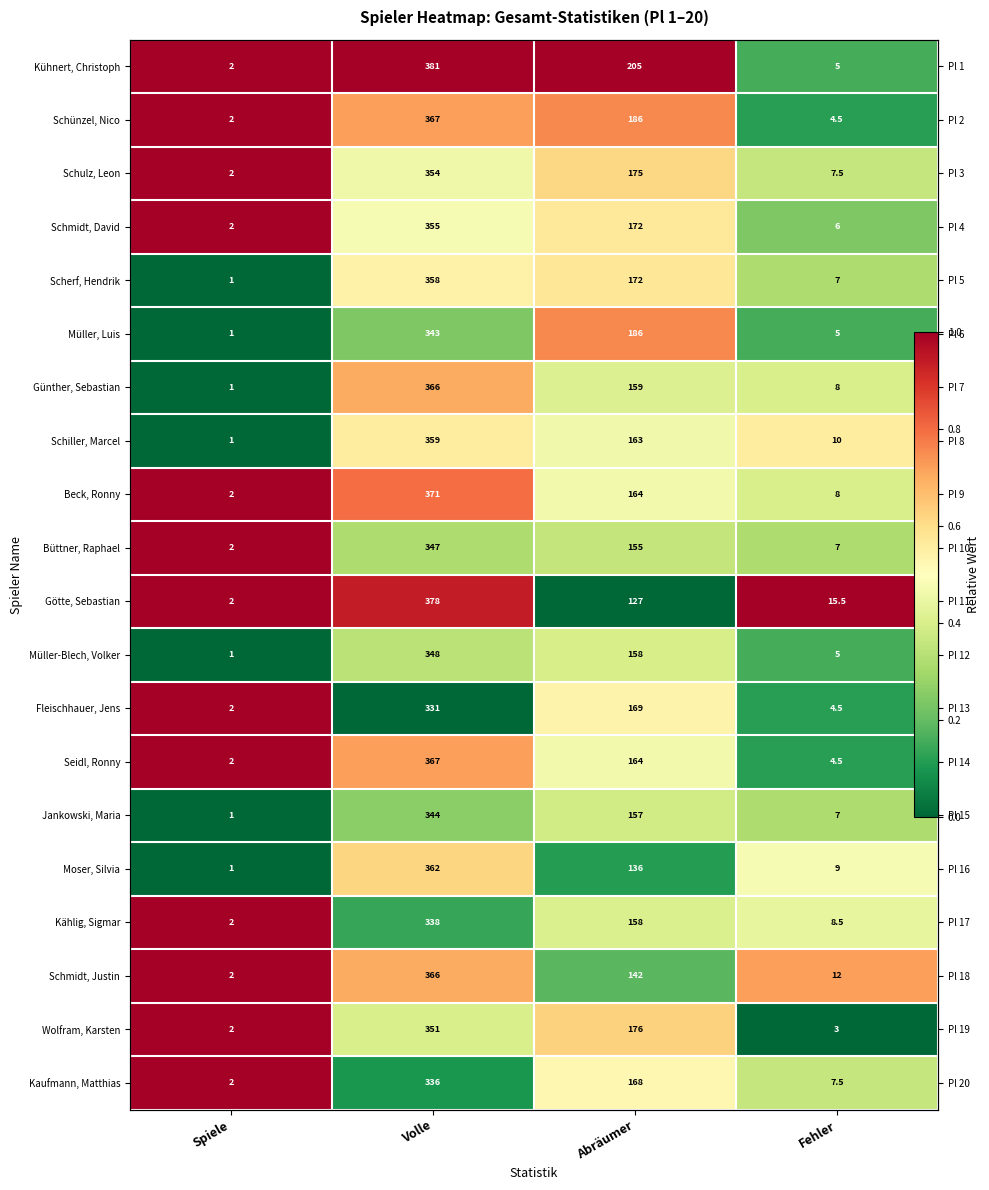

Rank the series at Fehler from highest to lowest value.

Götte, Sebastian, Schmidt, Justin, Schiller, Marcel, Moser, Silvia, Kählig, Sigmar, Günther, Sebastian, Beck, Ronny, Schulz, Leon, Kaufmann, Matthias, Scherf, Hendrik, Büttner, Raphael, Jankowski, Maria, Schmidt, David, Kühnert, Christoph, Müller, Luis, Müller-Blech, Volker, Schünzel, Nico, Fleischhauer, Jens, Seidl, Ronny, Wolfram, Karsten